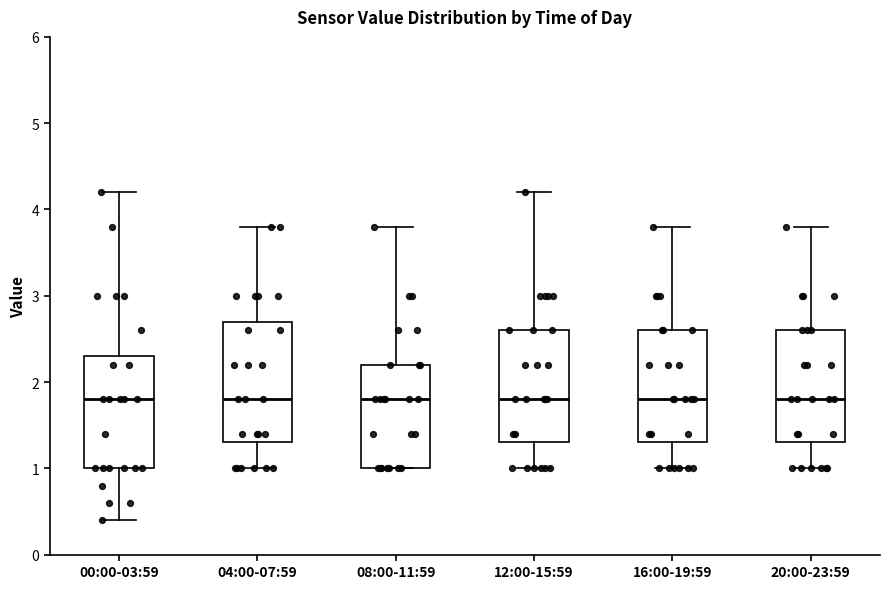

Comparing the boxes themselves (not the whiskers), which one is the tallest?

04:00-07:59